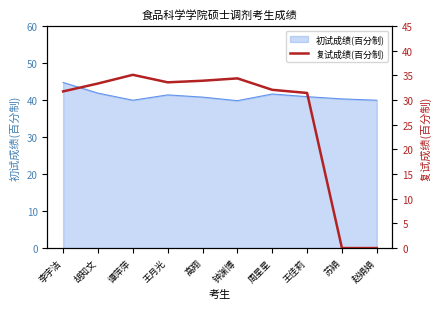

Reading right to left, transcribe all the data shown in this chart.

赵娟娟=0.0	苏娟=0.0	王佳莉=31.4	周星星=32.1	钟渊博=34.4	高翔=33.9	王月光=33.6	谭萍萍=35.1	胡知文=33.4	李宇洁=31.8